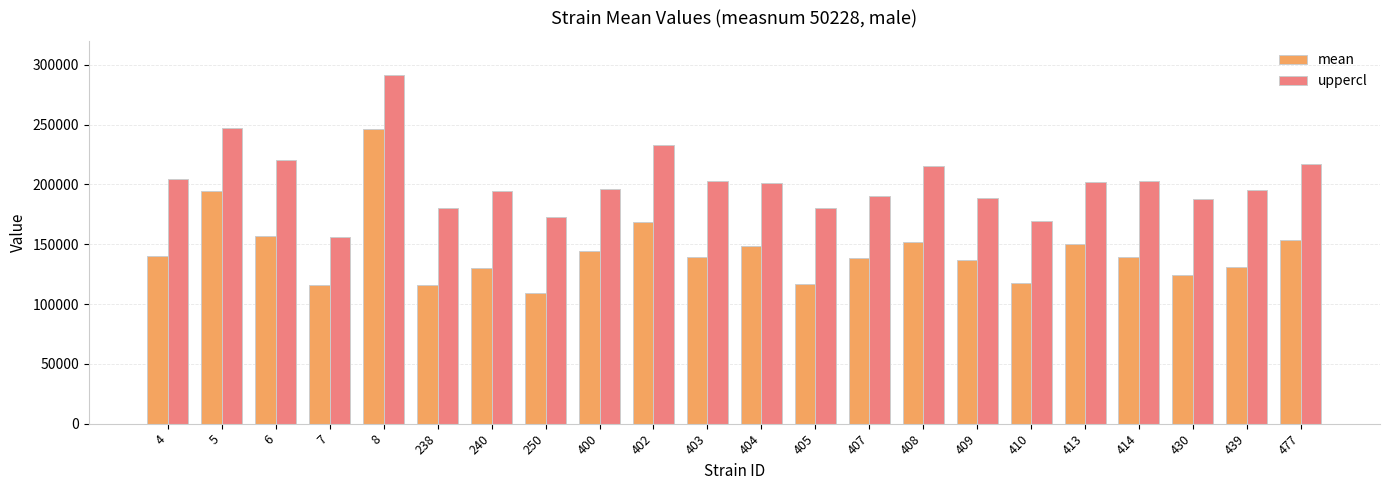

At 400, list the series in order from largest to smallest.

uppercl, mean